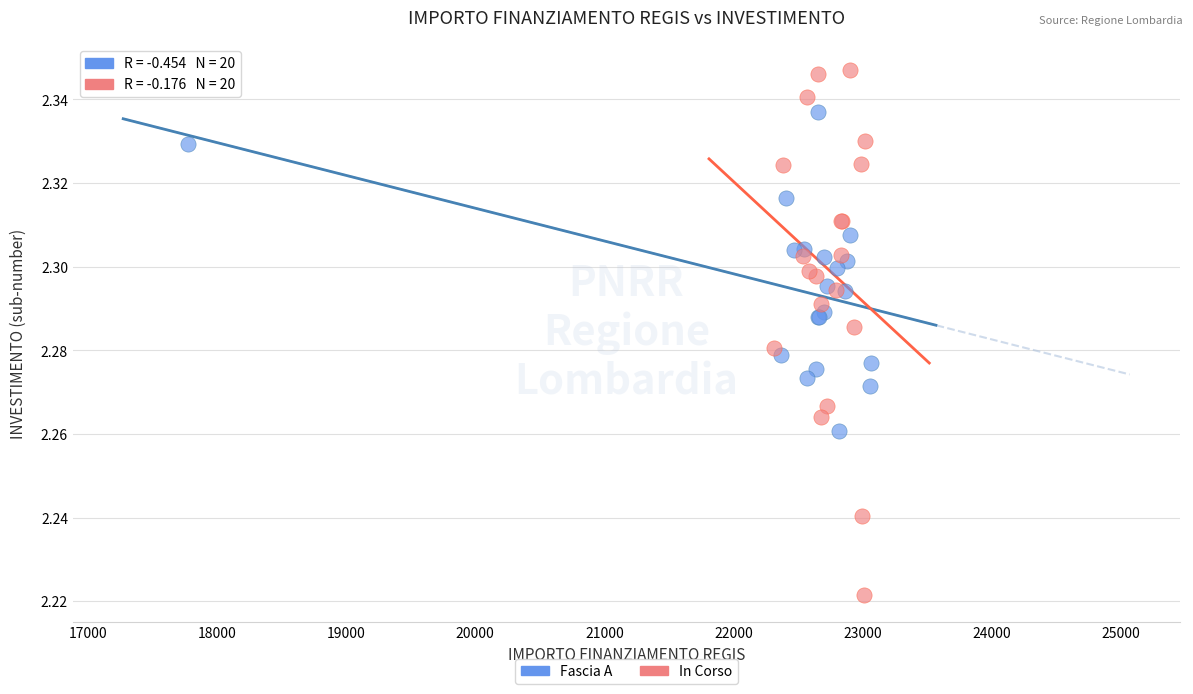

What are all the series names shown in the legend?

Fascia A, In Corso